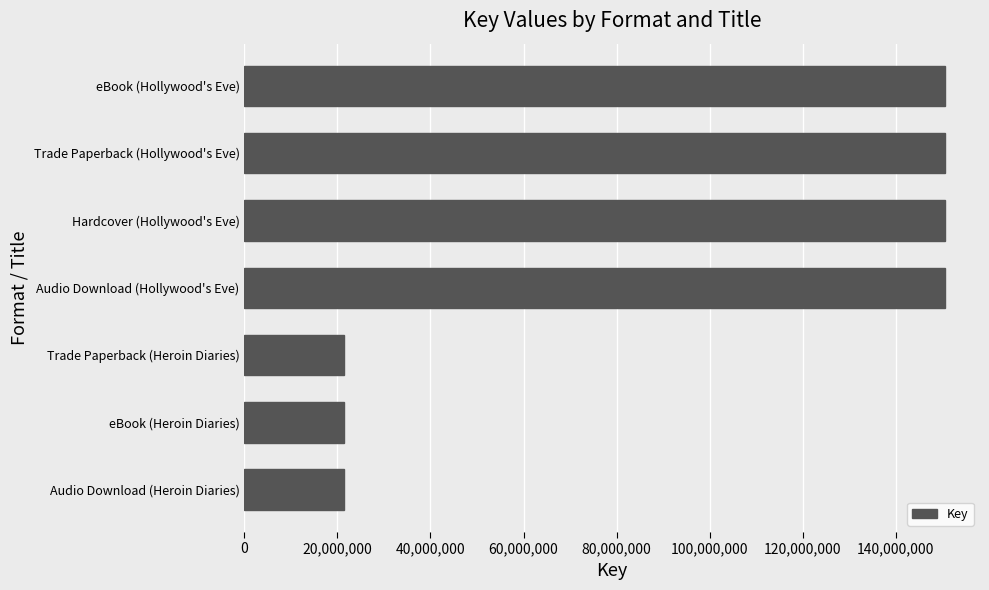

Count the values in the range 21478977 to 150591923.

7